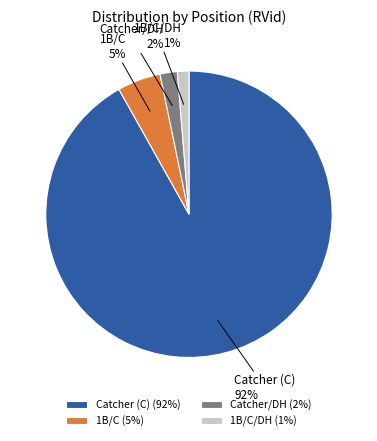

To the nearest percent, what is the difference between the Catcher (C) and 1B/C/DH slice percentages?

91%